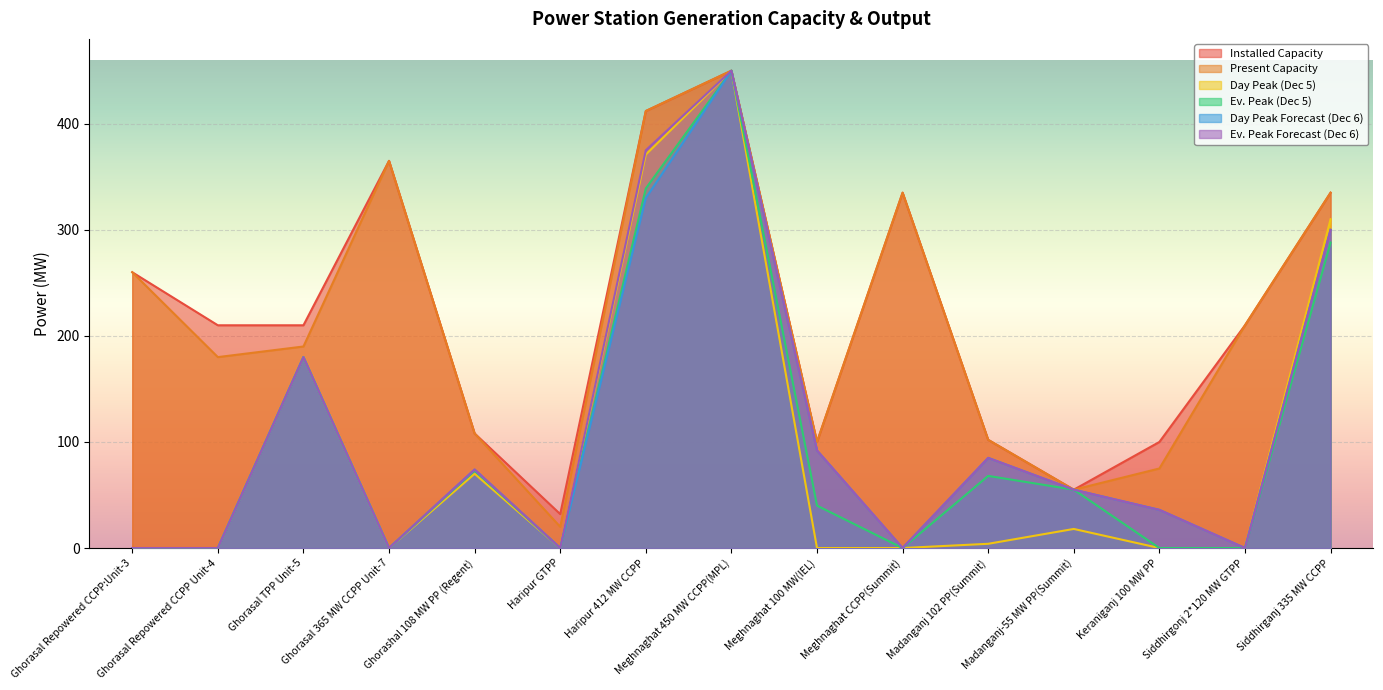

Reading left to right, list all the values displayed in this chart.

Installed Capacity: 260	210	210	365	108	32	412	450	100	335	102	55	100	210	335
Present Capacity: 260	180	190	365	108	20	412	450	100	335	102	55	75	210	335
Day Peak (Dec 5): 0	0	180	0	70	0	371	450	0	0	4	18	0	0	310
Ev. Peak (Dec 5): 0	0	180	0	73	0	339	450	40	0	68	55	0	0	288
Day Peak Forecast (Dec 6): 0	0	180	0	74	0	330	450	92	0	85	55	36	0	300
Ev. Peak Forecast (Dec 6): 0	0	180	0	74	0	375	450	92	0	85	55	36	0	300